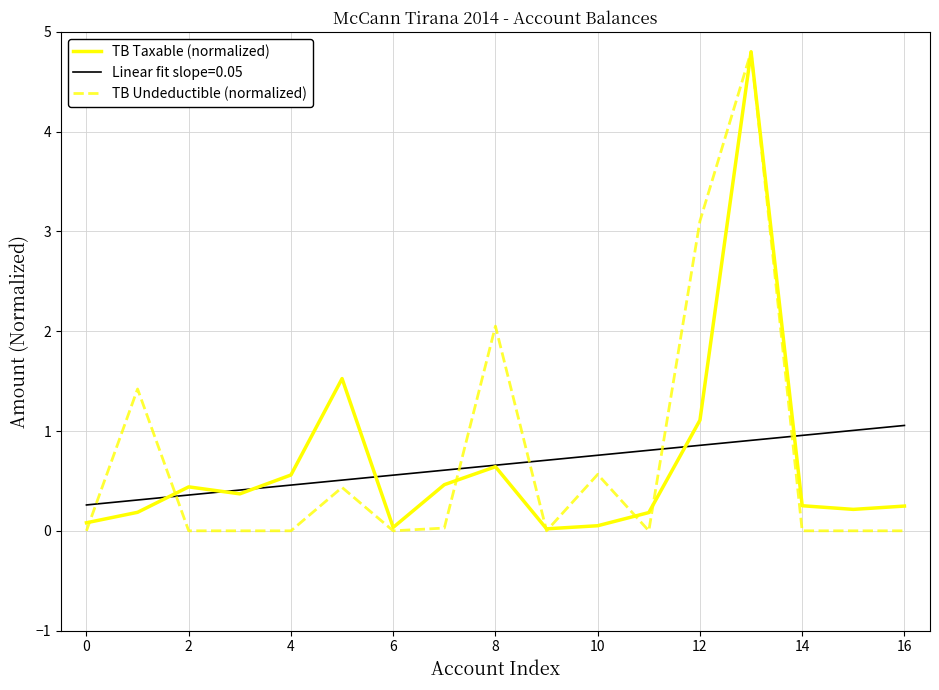

What is the maximum value for TB Undeductible (normalized)?

4.8